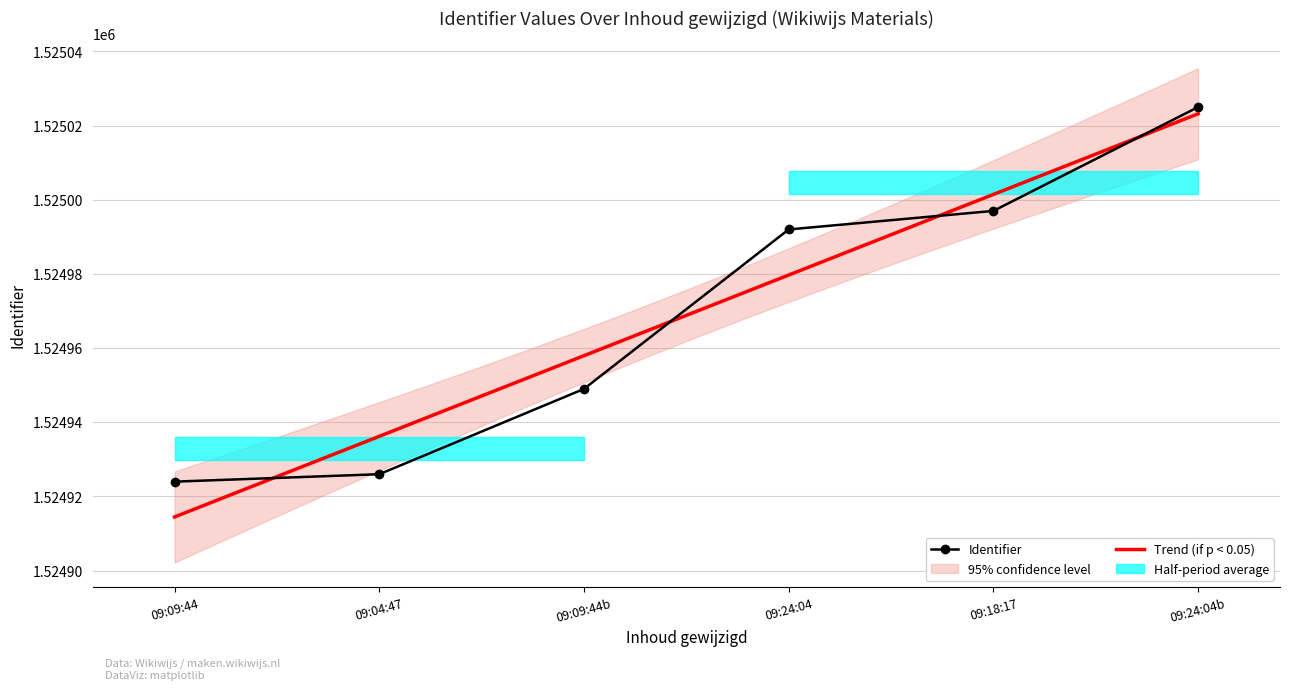

The value of Identifier at 09:24:04b is 371009. True or false?

False